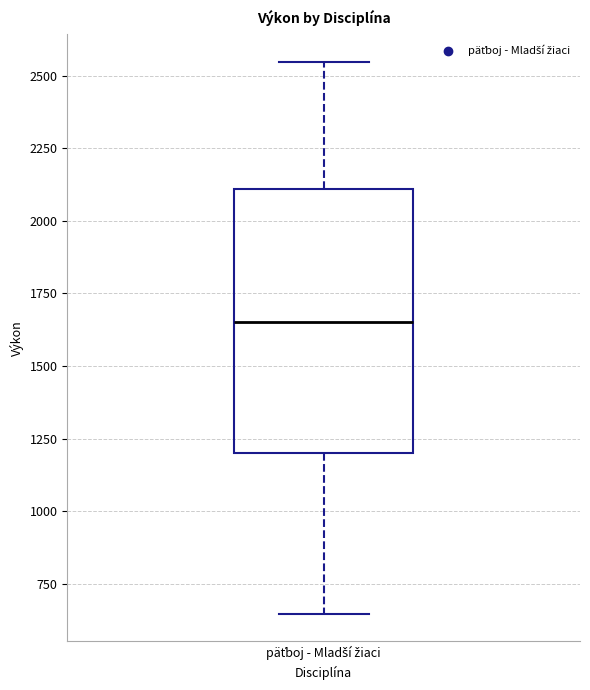

Where is the upper edge of the box for päťboj - Mladší žiaci on the y-axis? The values are not printed on the chart, so give them approximately, as read against the axis.

2100